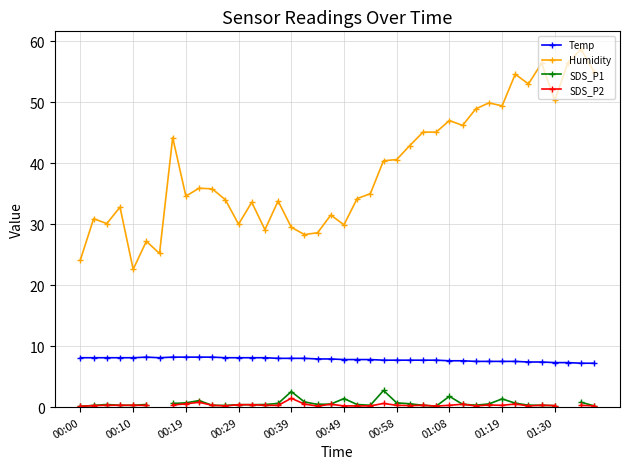

True or false: Humidity and SDS_P1 intersect in this chart.

False